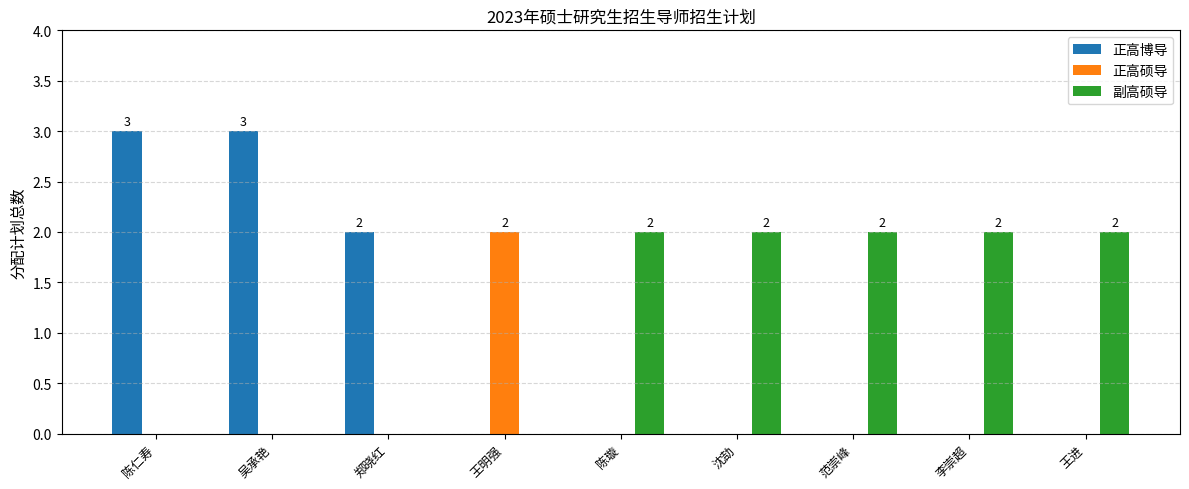

What value does the data have at 王明强?

2